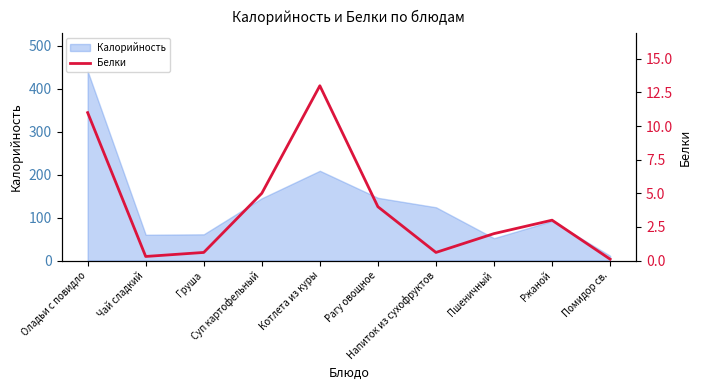

What value does the data have at Помидор св.?

0.1